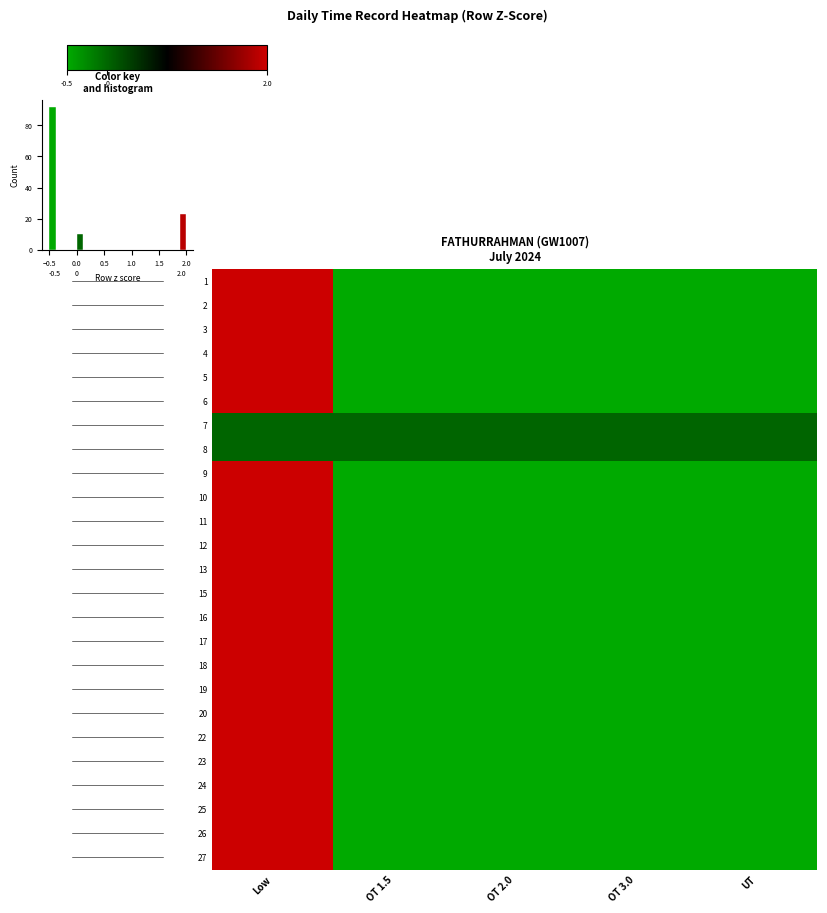

What is the minimum value shown in the chart?

-0.5